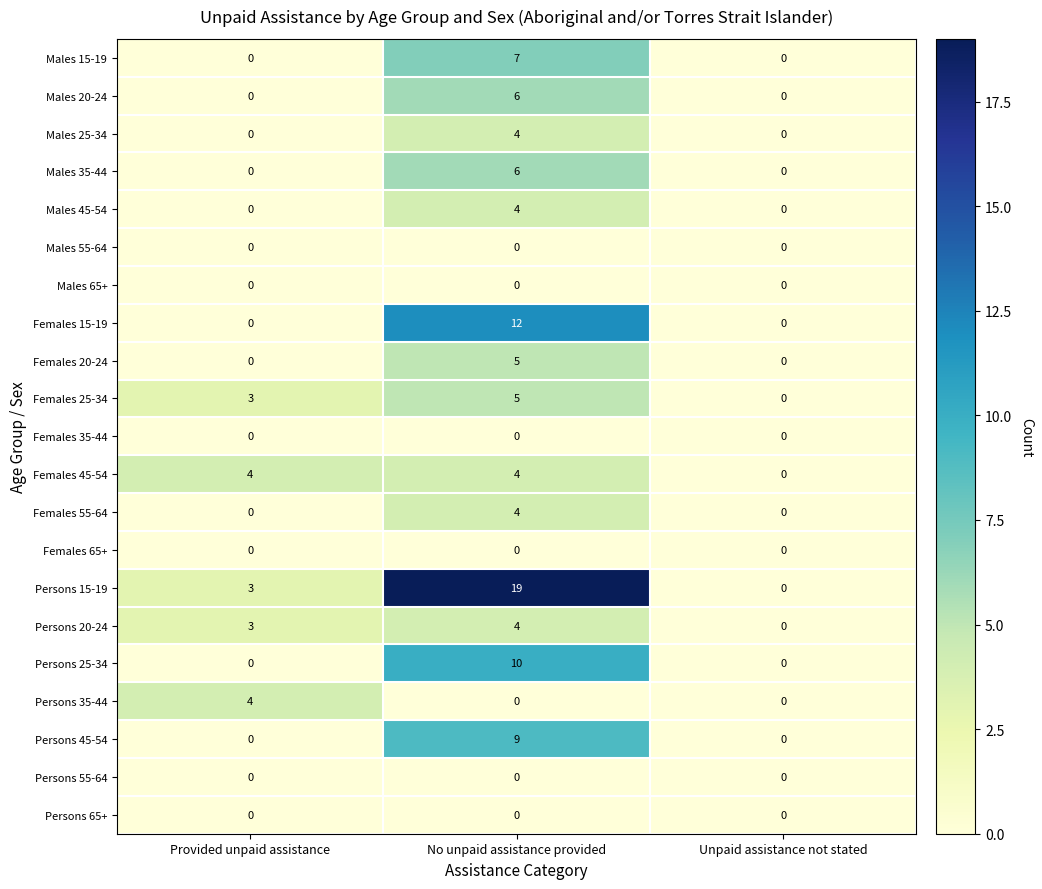

What is the maximum value shown in the chart?

19